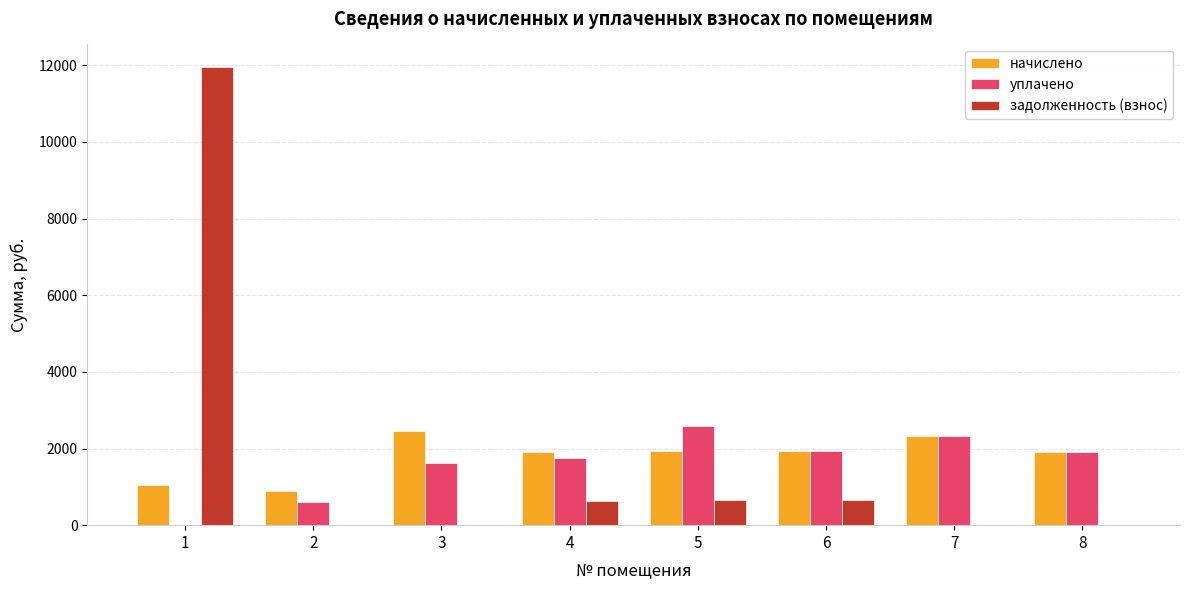

What is the sum of the начислено values at 2 and 4?

2808.0